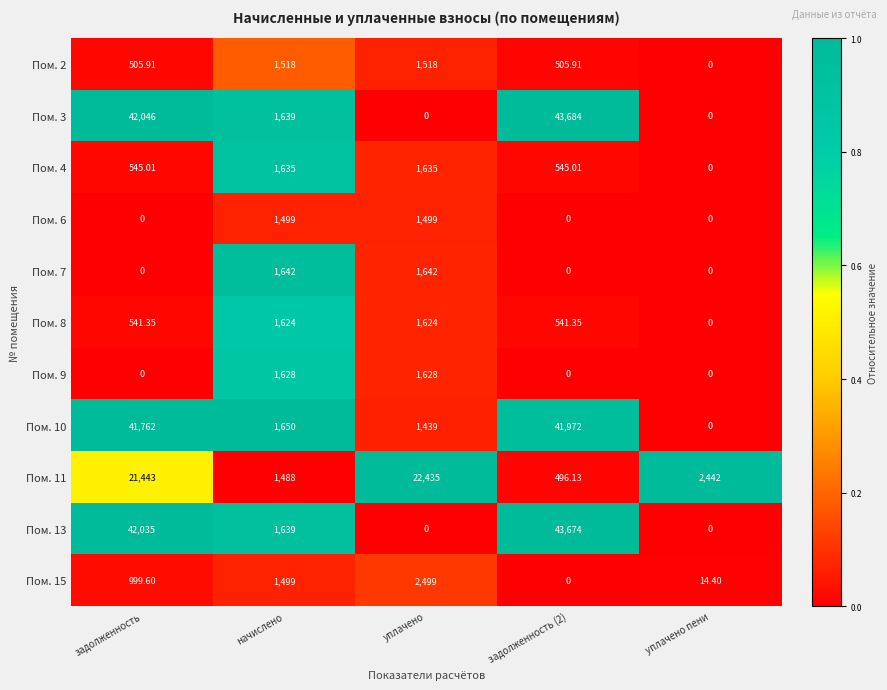

At how many categories does at least one series exceed 0?

5